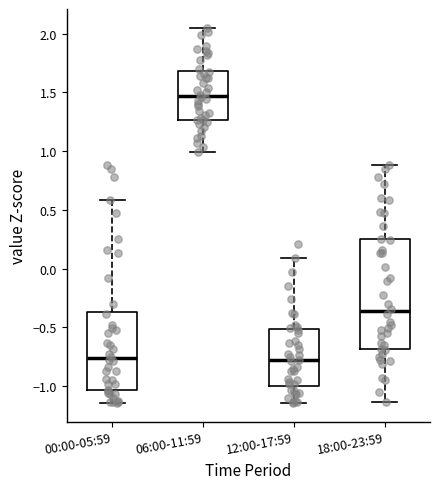

Where does the upper whisker of the box for 12:00-17:59 end on the y-axis? The values are not printed on the chart, so give them approximately, as read against the axis.

0.10